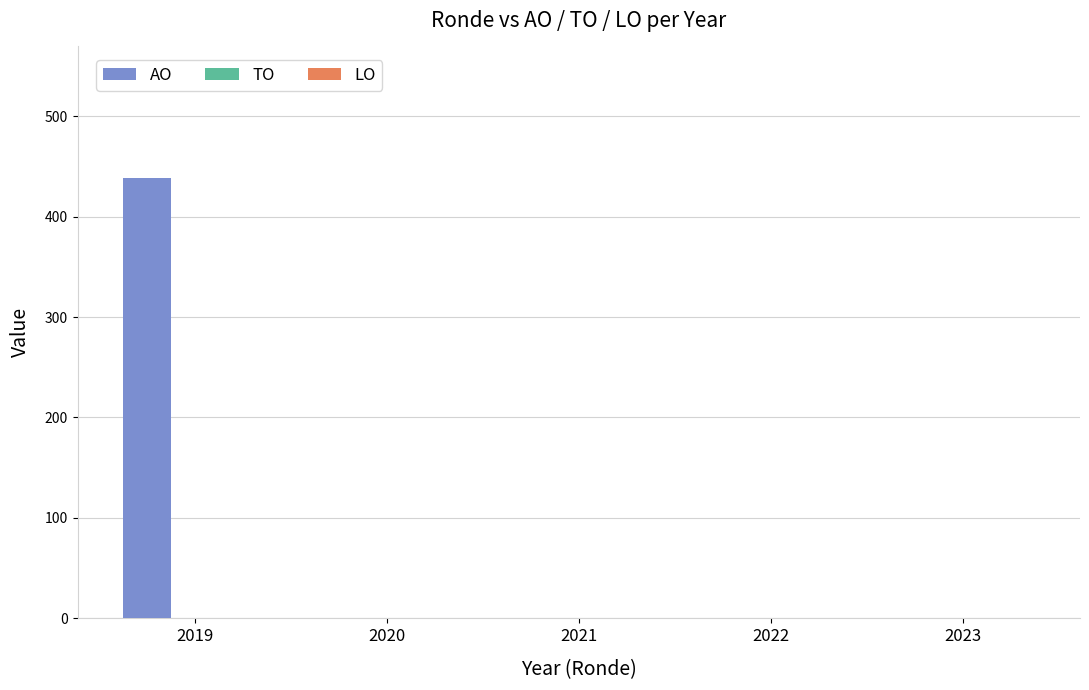

Which category has the highest value across all series?

2019